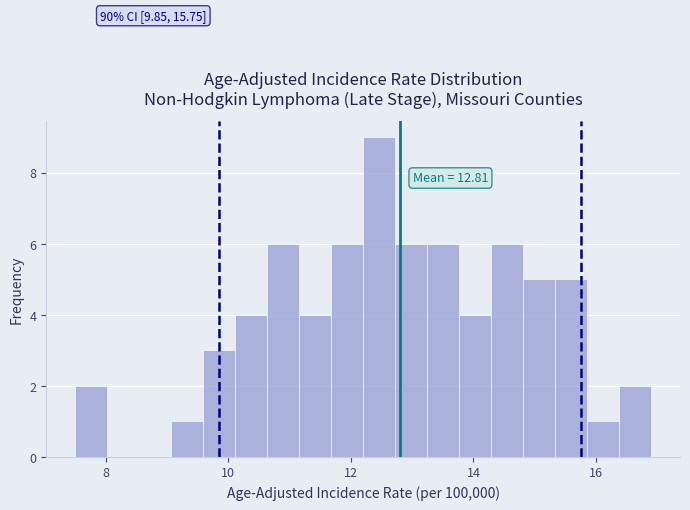

Around what value on the x-axis is the tallest bar? Give the approximate position of its centre, as read against the axis.

12.4